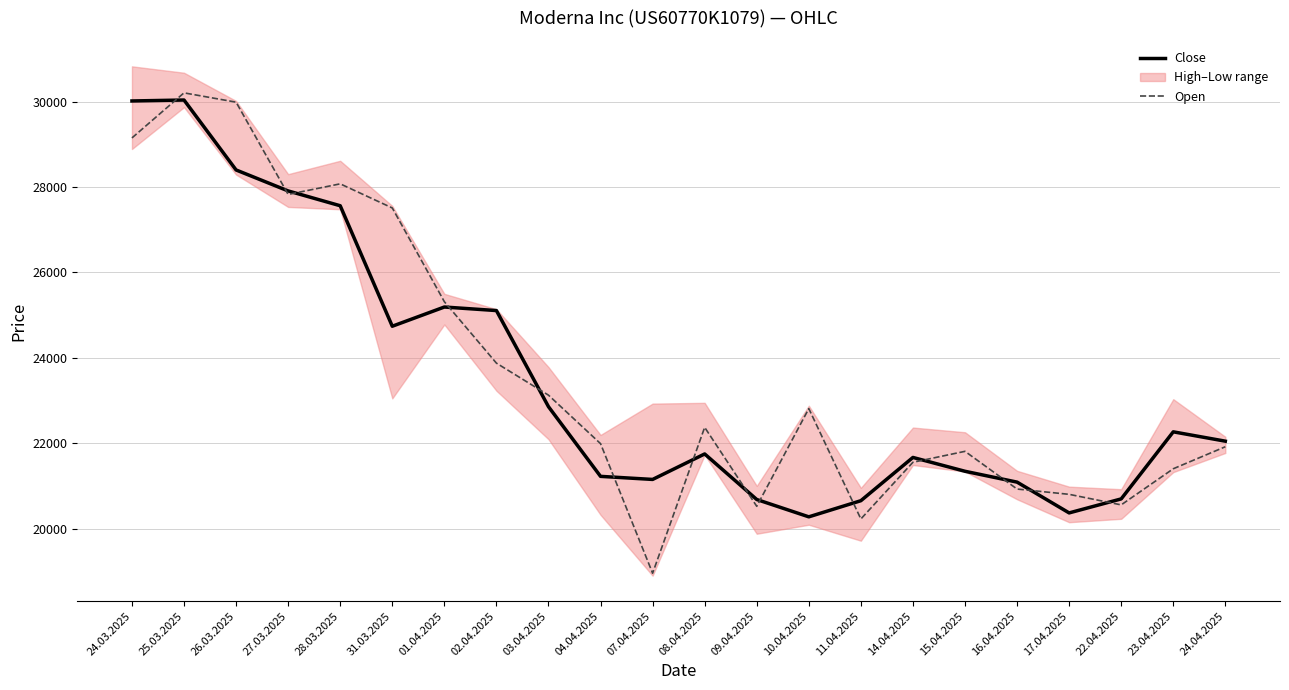

How many data points does each series have?

22